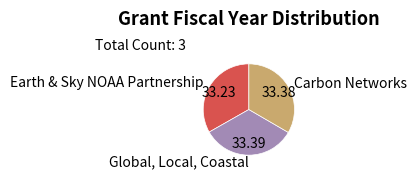

What is the ratio of the value at Earth & Sky NOAA Partnership to the value at Carbon Networks?

1.0